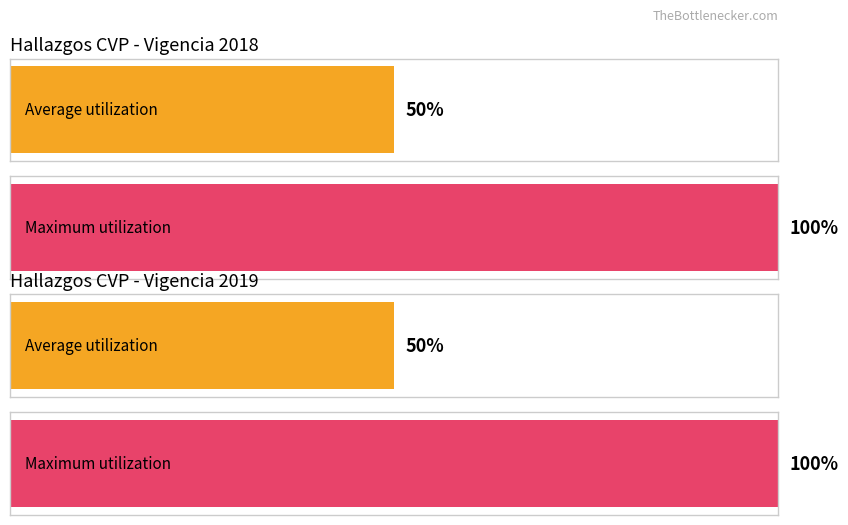

Is it true that Average utilization equals 89 at 2018 Seg II?

False